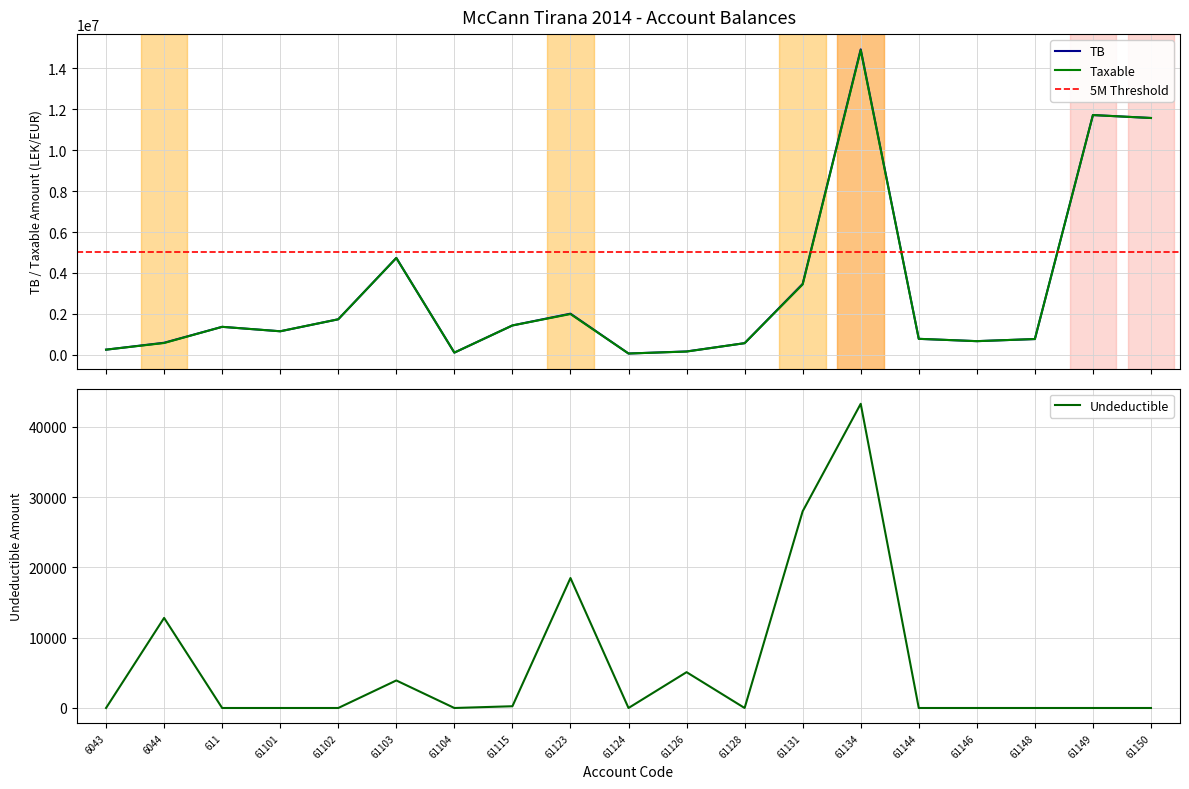

Which category has the highest value across all series?

61134